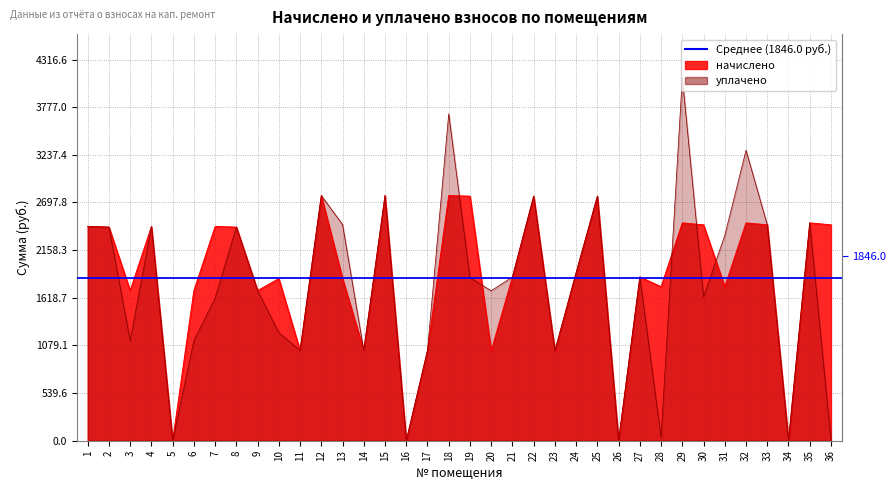

What is the value of the начислено point at the 14th from the left?

1021.3